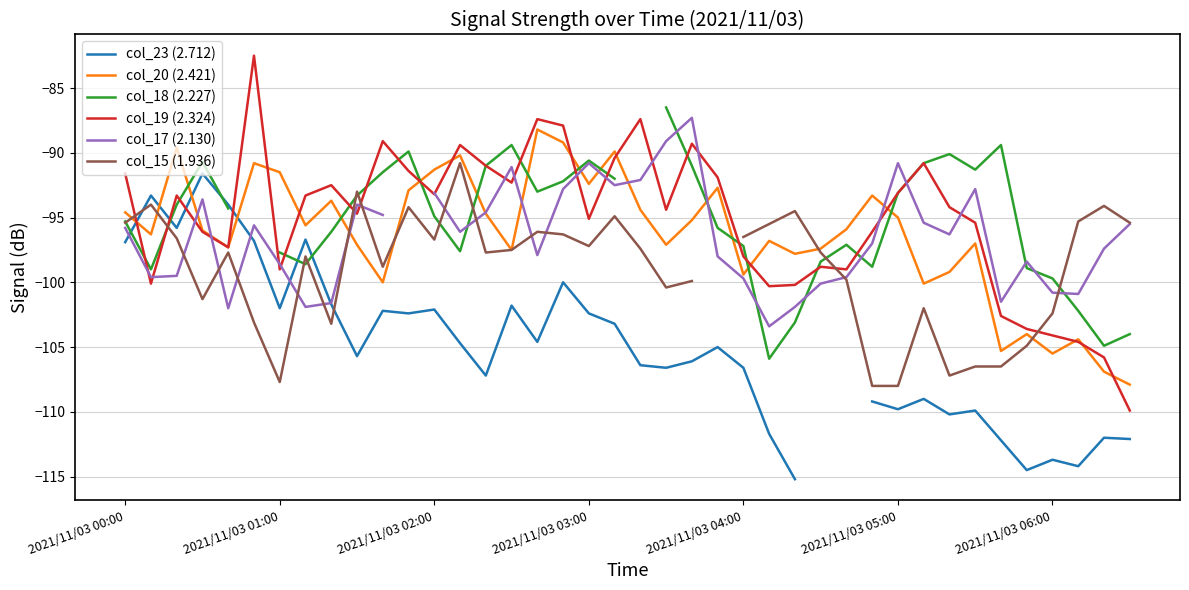

Which category has the lowest value in the col_20 (2.421) series?

39